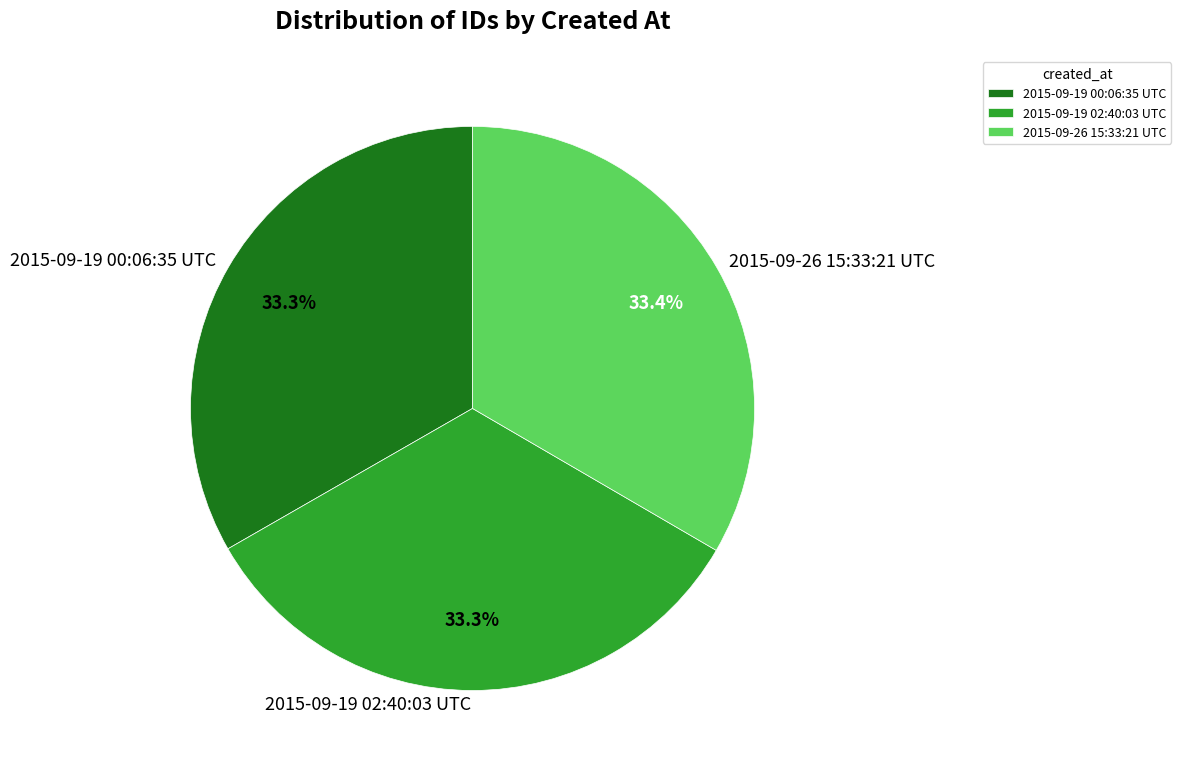

What is the ratio of the value at 2015-09-19 00:06:35 UTC to the value at 2015-09-19 02:40:03 UTC?

1.0